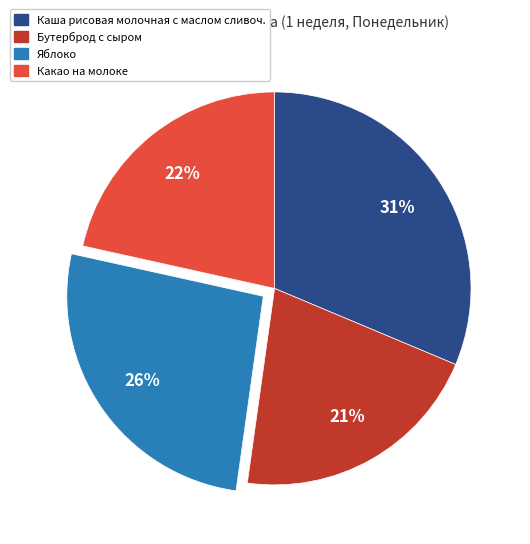

What is the ratio of the value at Яблоко to the value at Какао на молоке?

1.2